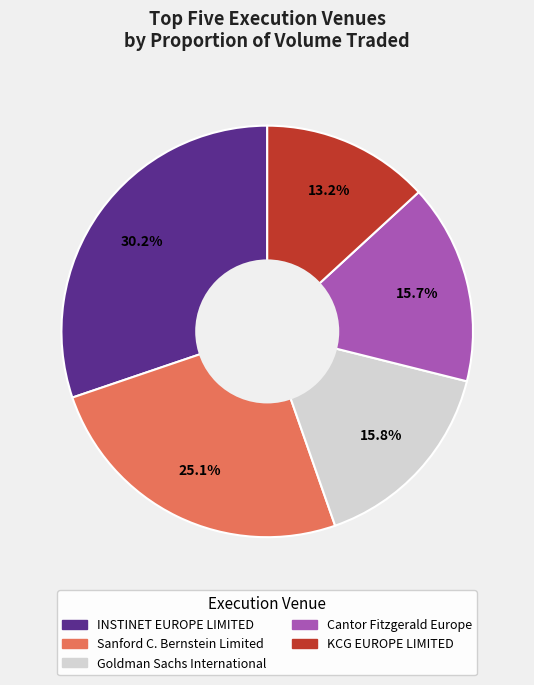

Does INSTINET EUROPE LIMITED represent more than half of the total?

No